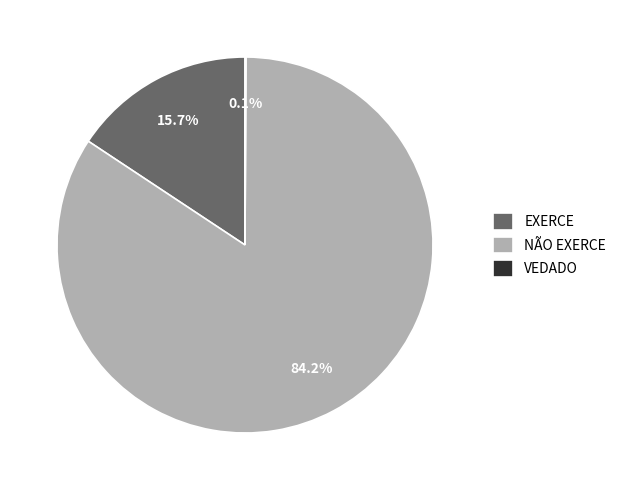

Which slice is the largest?

NÃO EXERCE